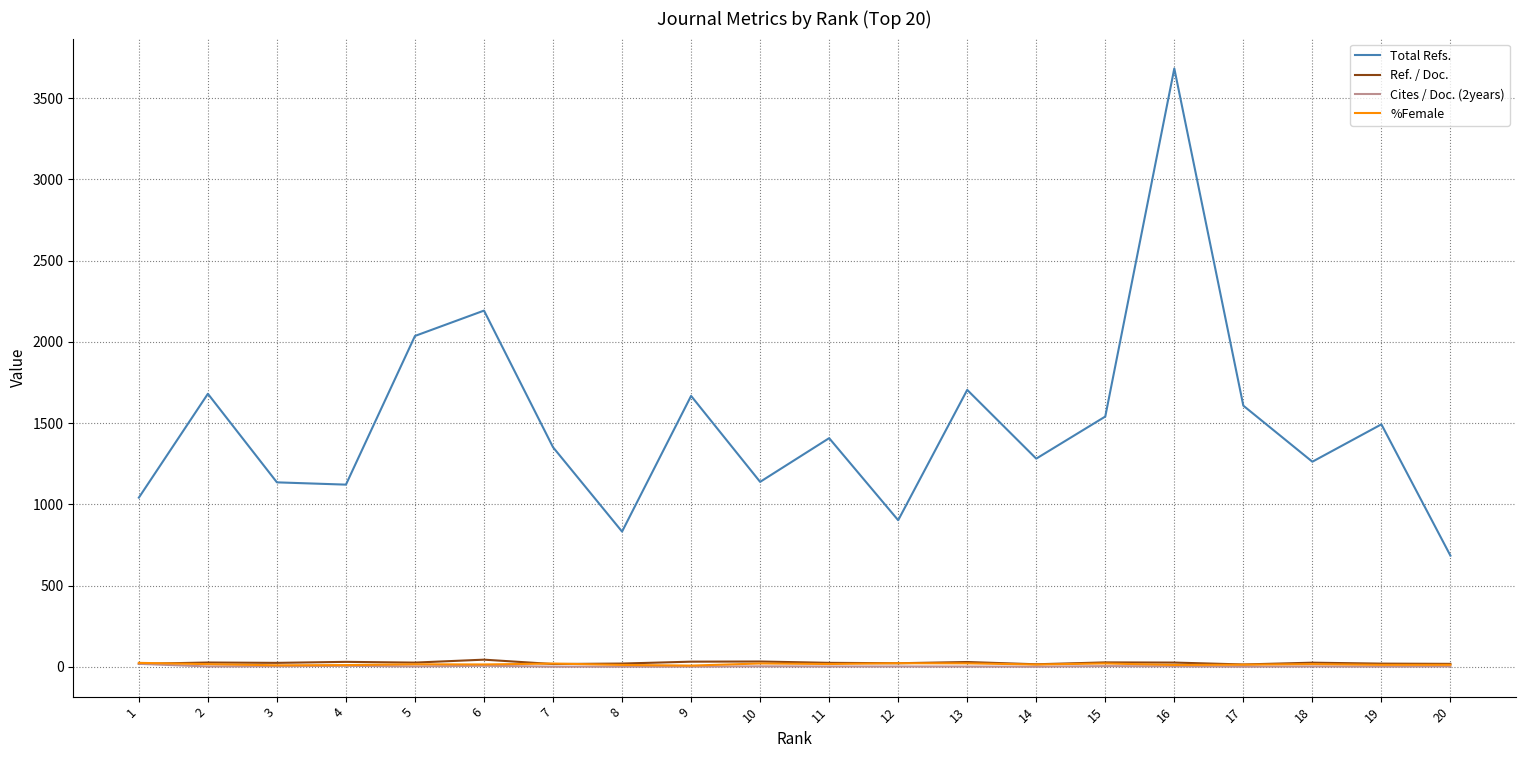

What is the difference between the second highest and minimum values in the Total Refs. series?

1508.0